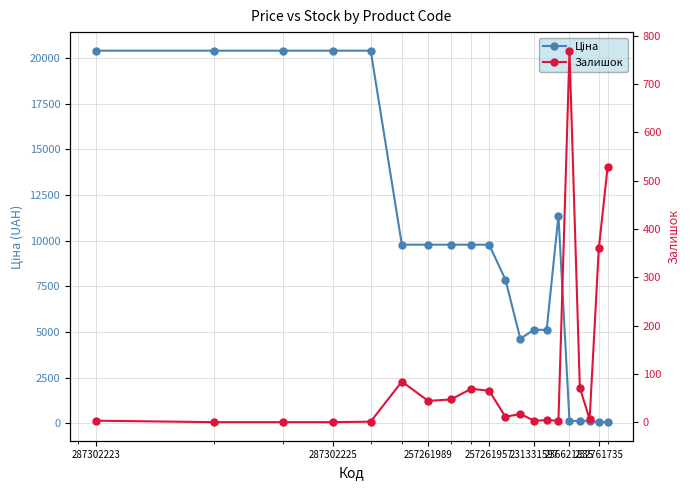

Reading left to right, transcribe all the data shown in this chart.

Ціна: 20407.8	20407.8	20407.8	20407.8	20407.8	9783.3	9783.3	9783.3	9783.3	9783.3	7864.1	4637.9	5120.4	5120.4	11378.7	130.1	130.1	130.1	62.6	62.6
Залишок: 3.0	0.0	0.0	0.0	1.0	84.0	44.0	47.0	69.0	65.0	11.0	17.0	3.0	4.0	3.0	769.0	71.0	6.0	361.0	528.0